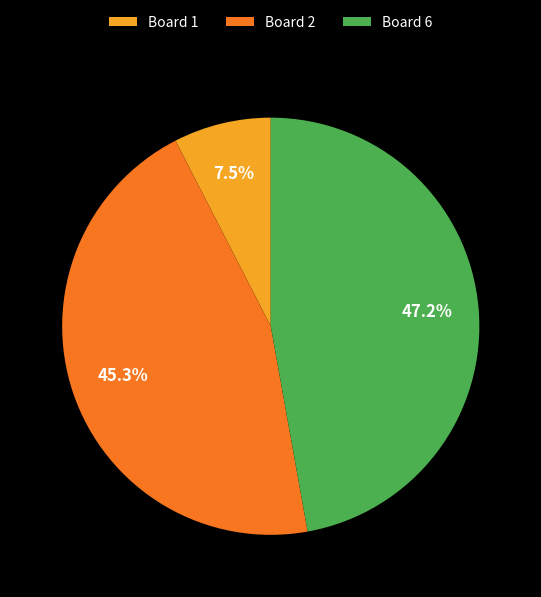

Count the number of slices in the pie.

3